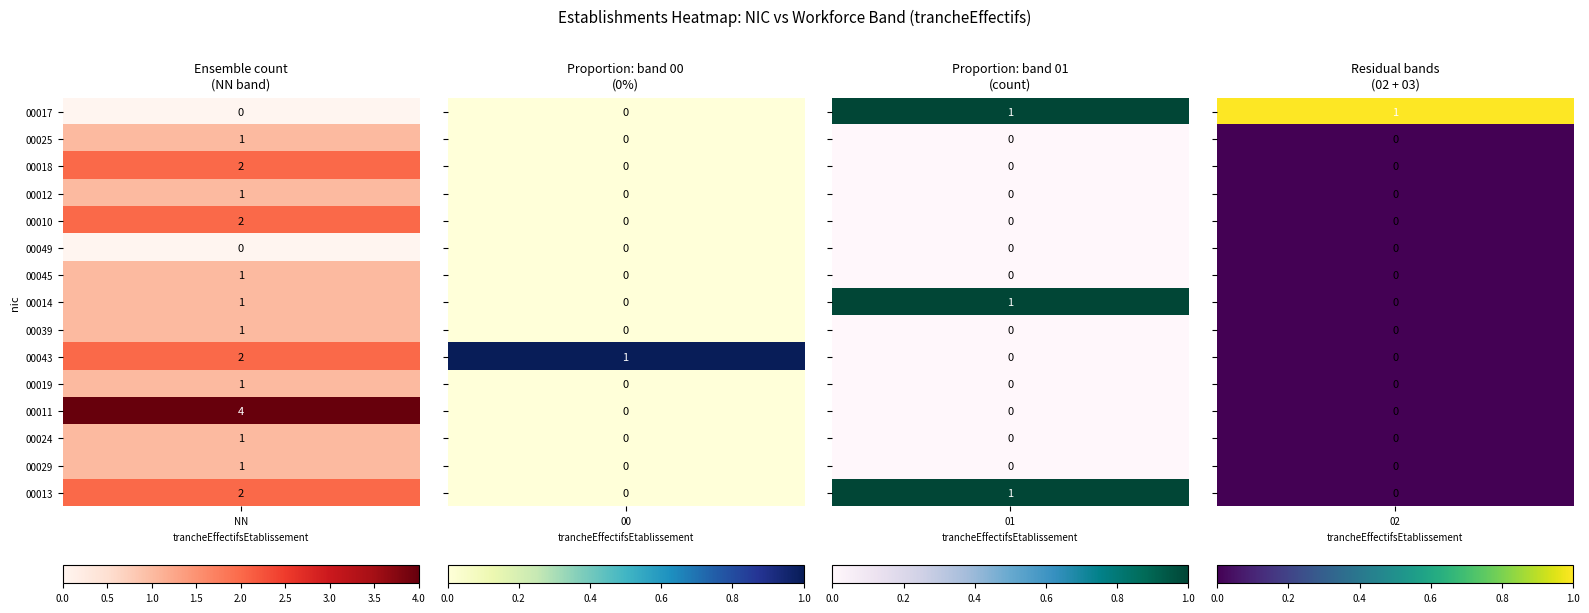

Count the number of data series in this chart.

15